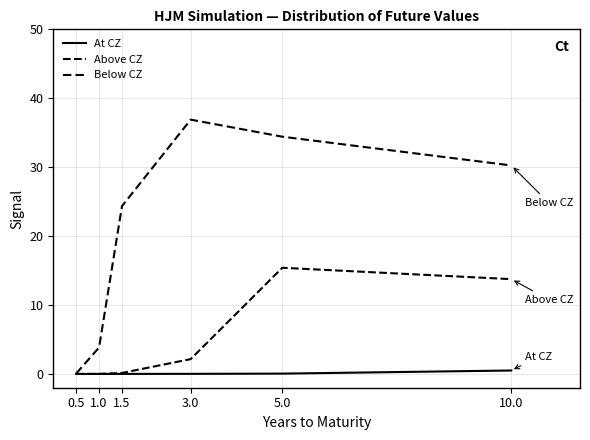

Does the chart have visible grid lines?

Yes